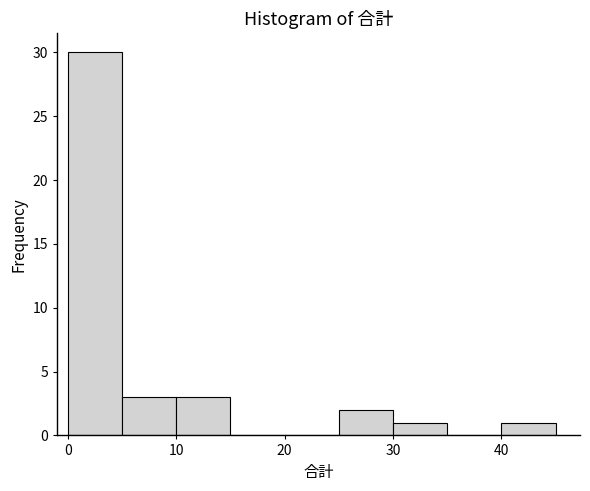

Reading left to right, transcribe this chart: for each bar, give the range it covers on the x-axis and its height. The values are not printed on the chart, so give them approximately, as read against the axis.

0 to 5: 30
5 to 10: 3
10 to 15: 3
15 to 20: 0
20 to 25: 0
25 to 30: 2
30 to 35: 1
35 to 40: 0
40 to 45: 1